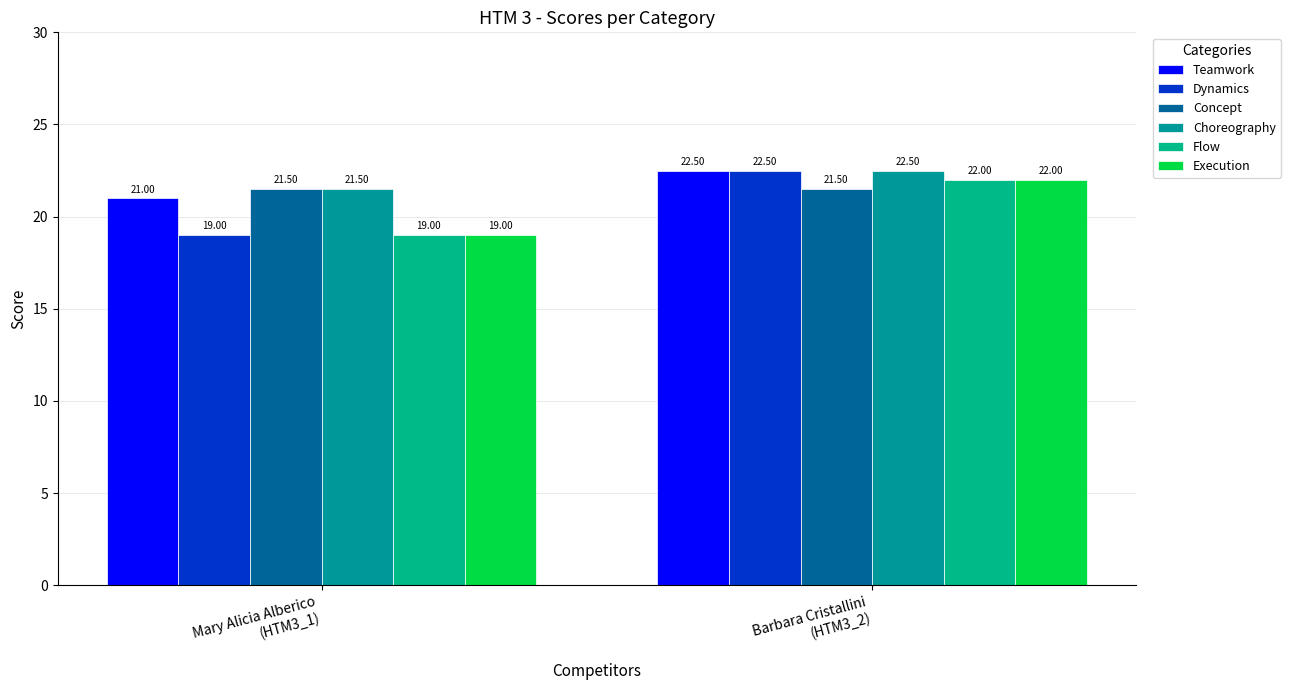

Are the bars grouped side by side (vs. stacked)?

Yes